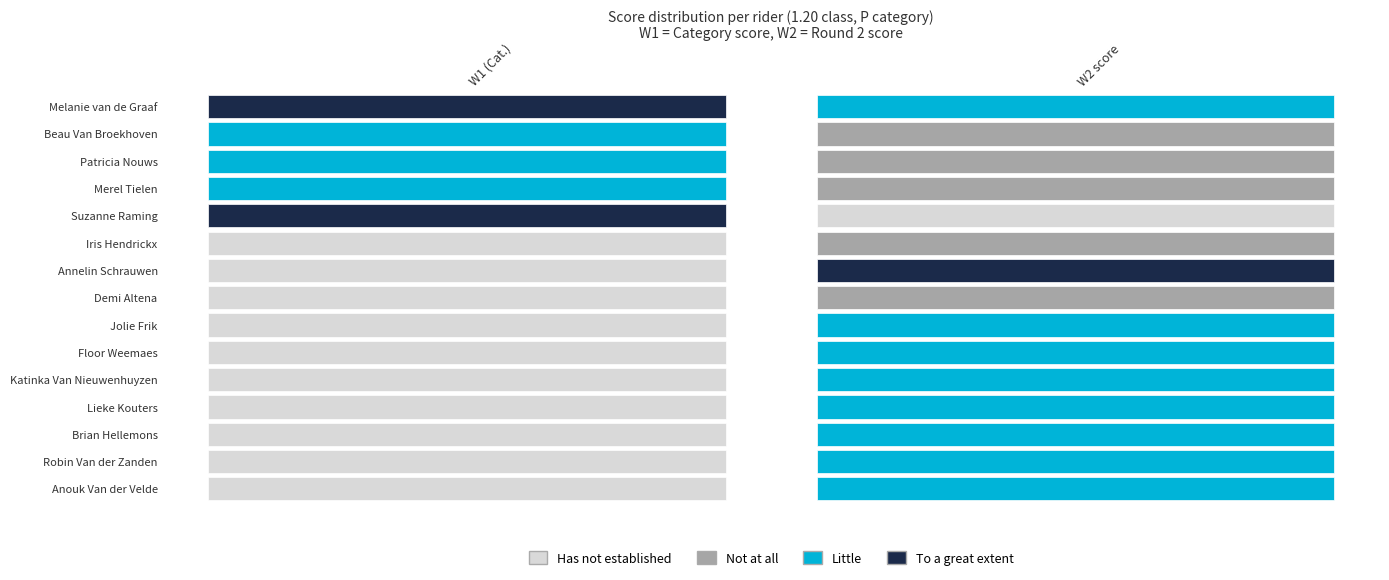

Between W2 and W1 (Cat.), which is larger?

W2